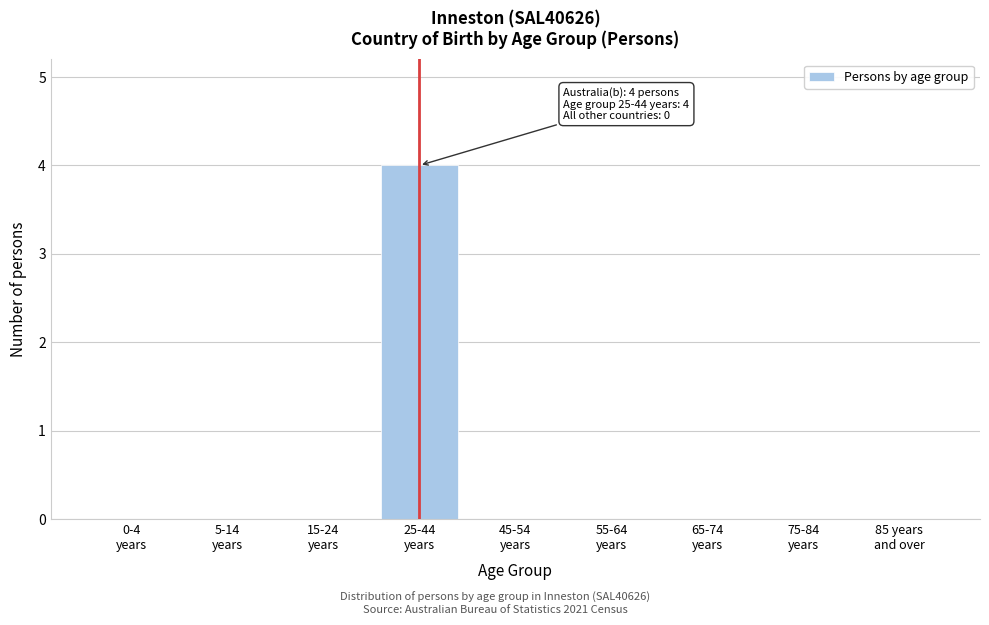

What is the greatest value displayed?

4